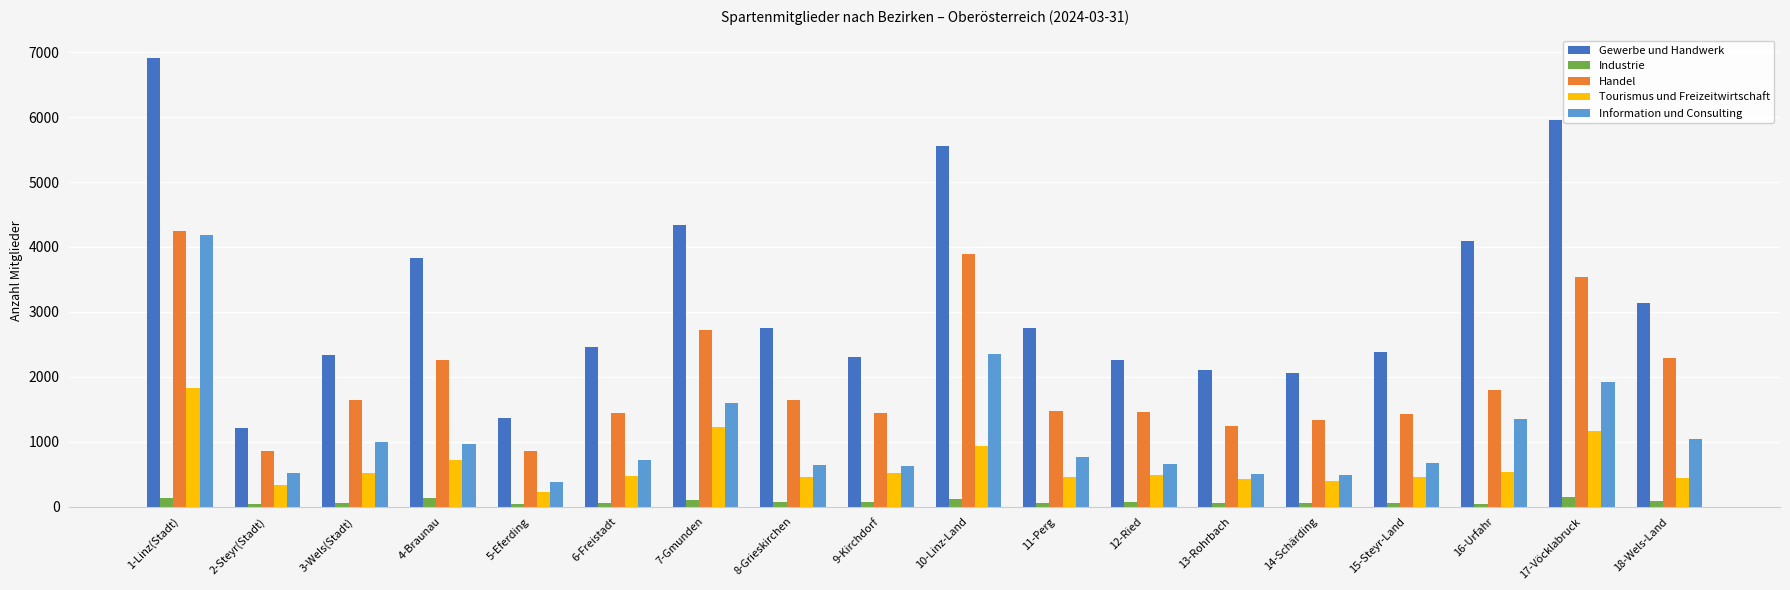

Rank the series by their average value, from lowest to highest.

Industrie, Tourismus und Freizeitwirtschaft, Information und Consulting, Handel, Gewerbe und Handwerk